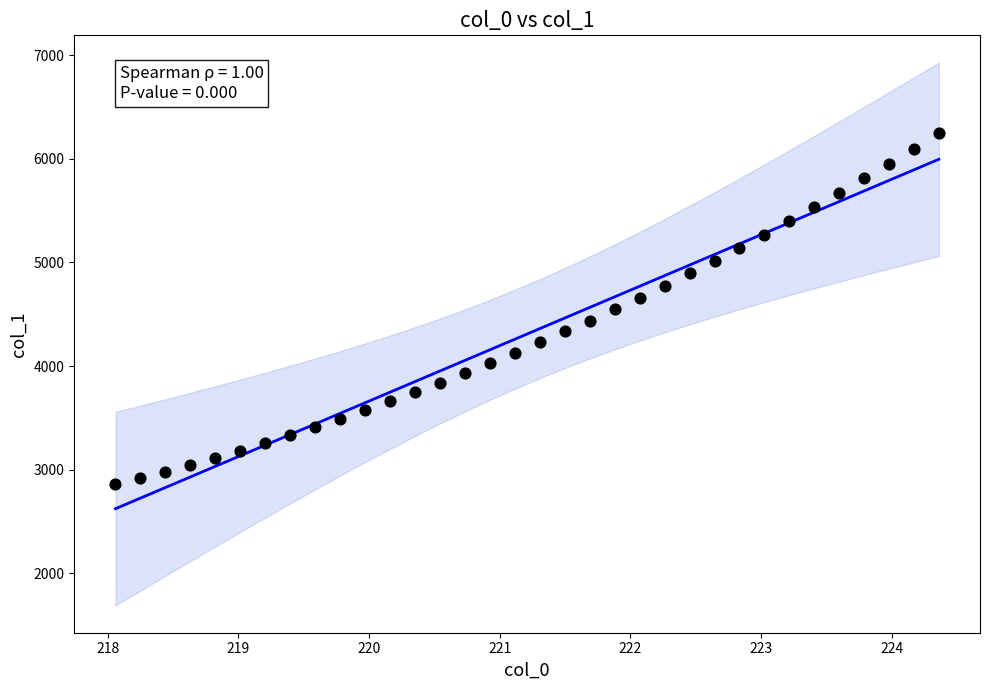

What is the range of Y values (max minus min)?

3388.9